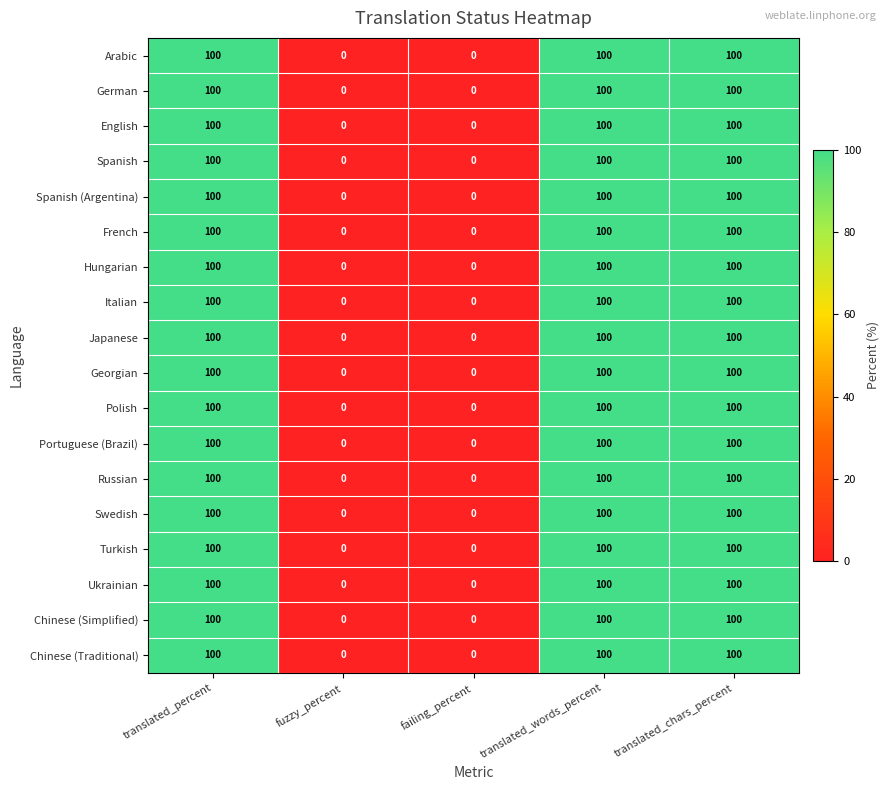

What is the sum of the Chinese (Traditional) values at failing_percent and translated_words_percent?

100